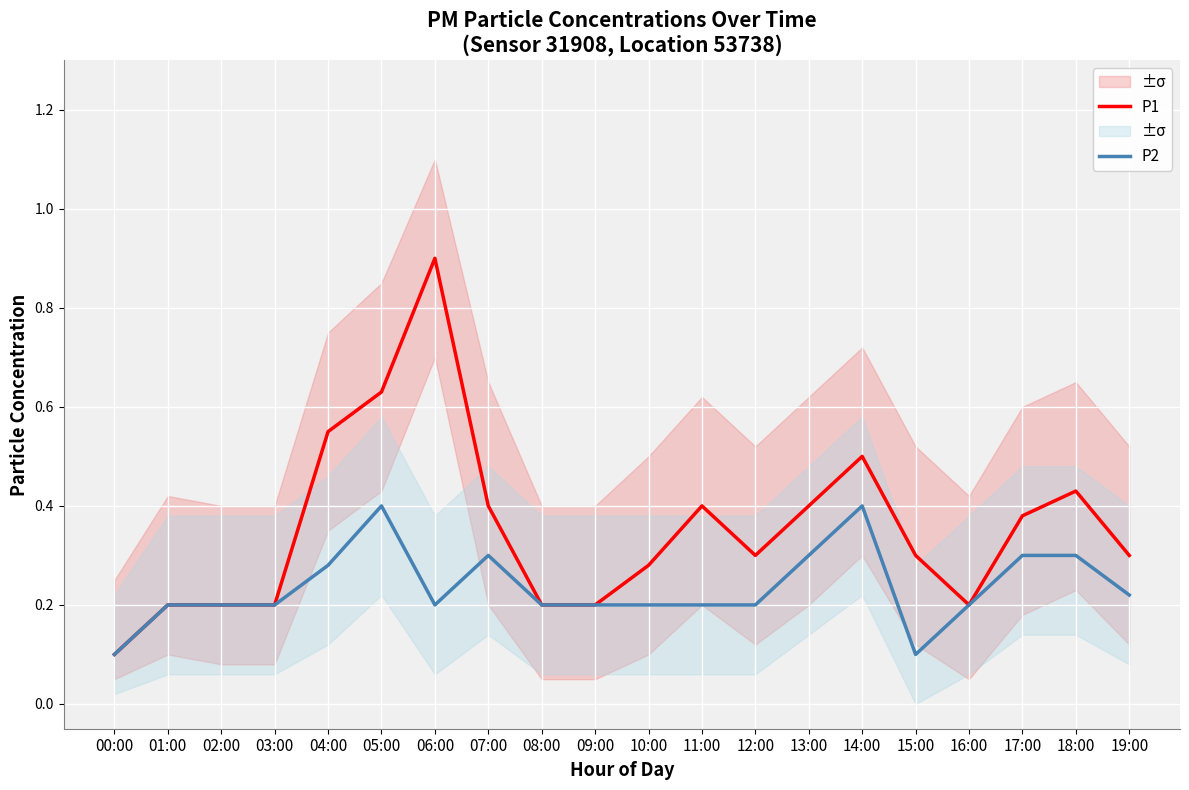

What position from the left is 04:00?

5